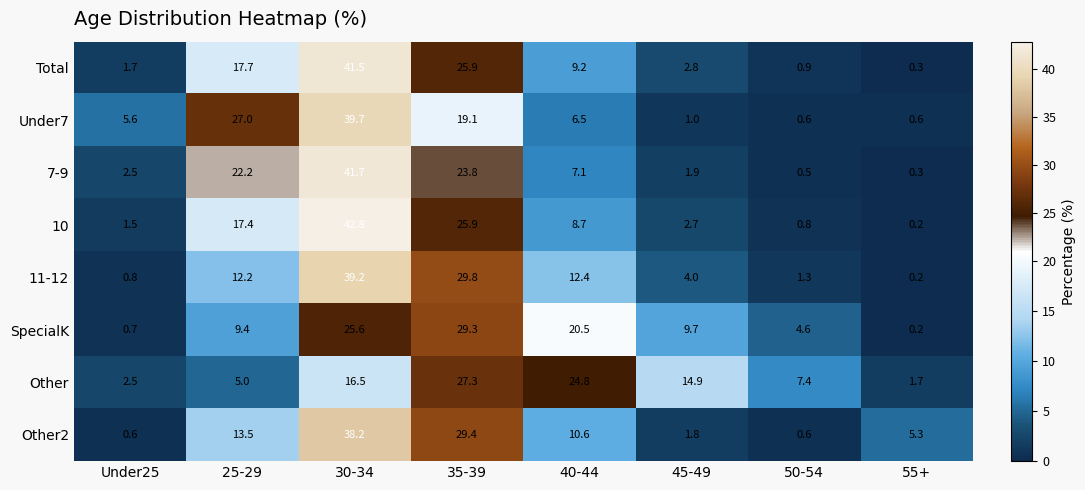

At which label is 7-9 closest to 21?

25-29